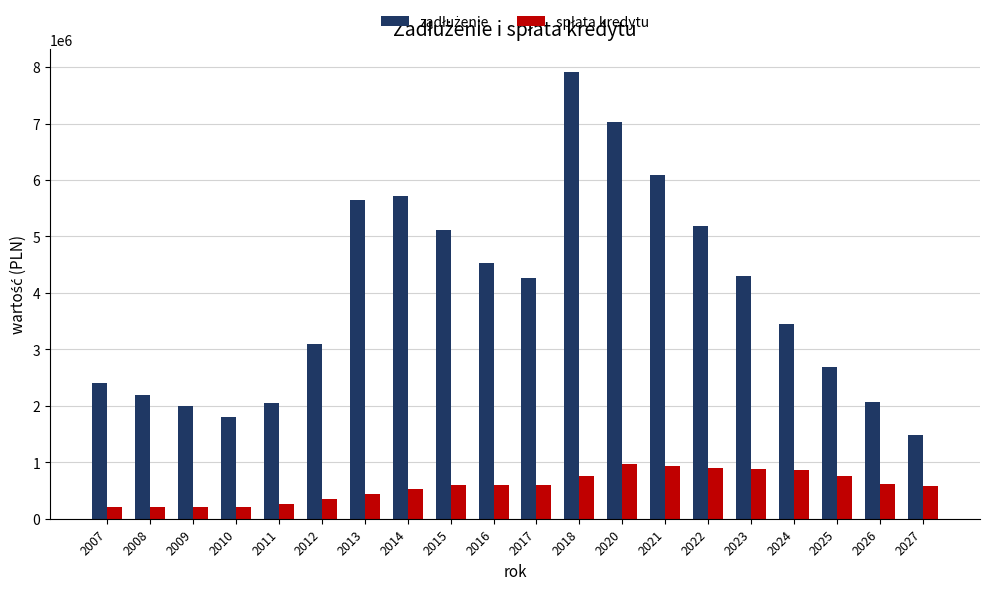

What is the greatest value displayed?

7919301.0